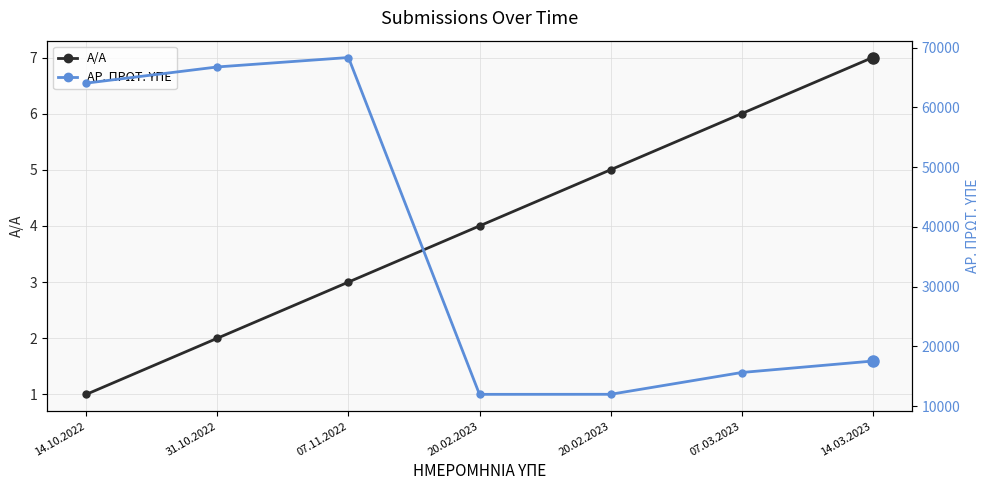

Reading left to right, what are all the values shown in this chart?

A/A: 14.10.2022=1	31.10.2022=2	07.11.2022=3	20.02.2023=4	20.02.2023=5	07.03.2023=6	14.03.2023=7
ΑΡ. ΠΡΩΤ. ΥΠΕ: 14.10.2022=64053	31.10.2022=66758	07.11.2022=68335	20.02.2023=11997	20.02.2023=12004	07.03.2023=15650	14.03.2023=17566